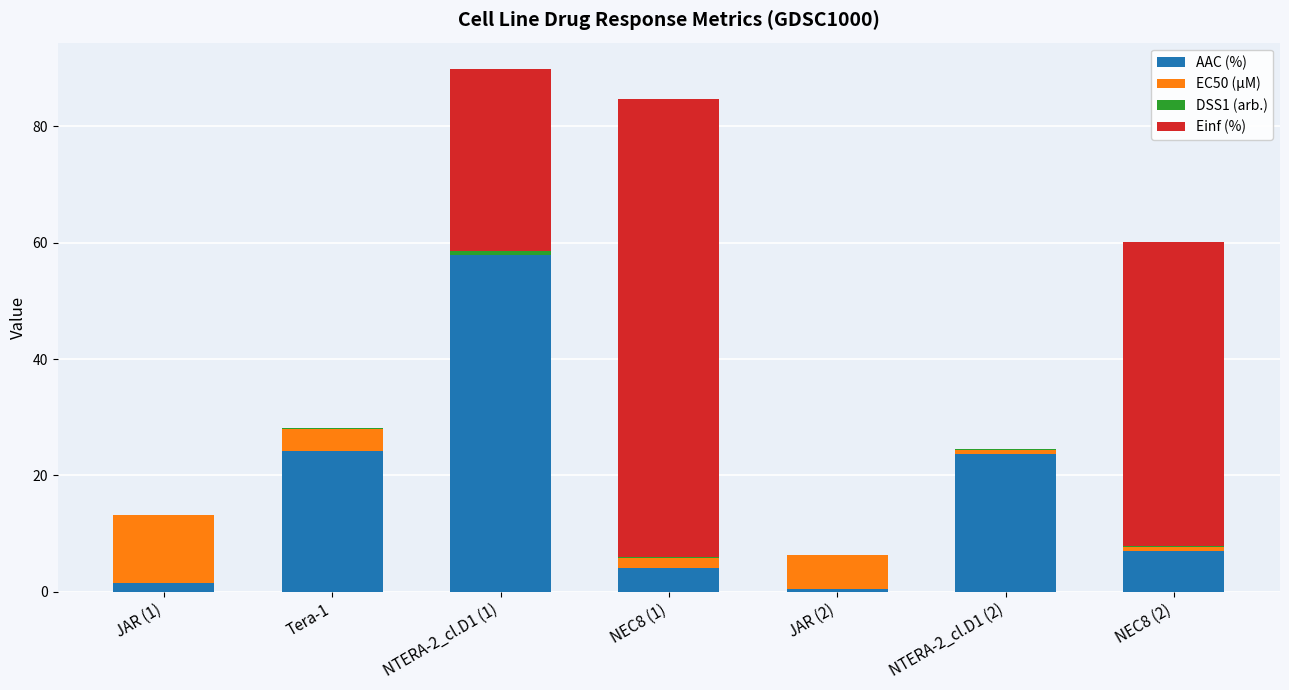

The AAC (%) series shows 6.9 at NEC8 (2). True or false?

True